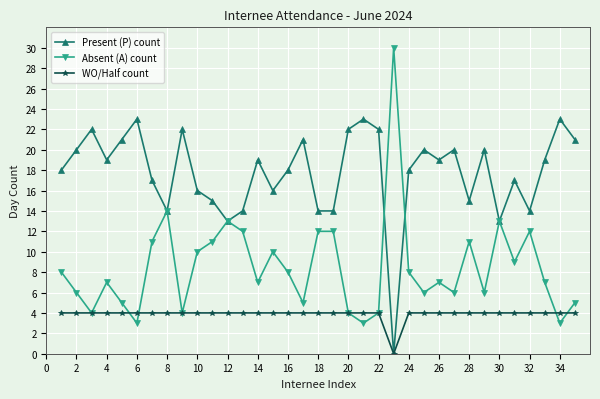

In WO/Half count, how many points are lower than both neighbors (excluding endpoints)?

1